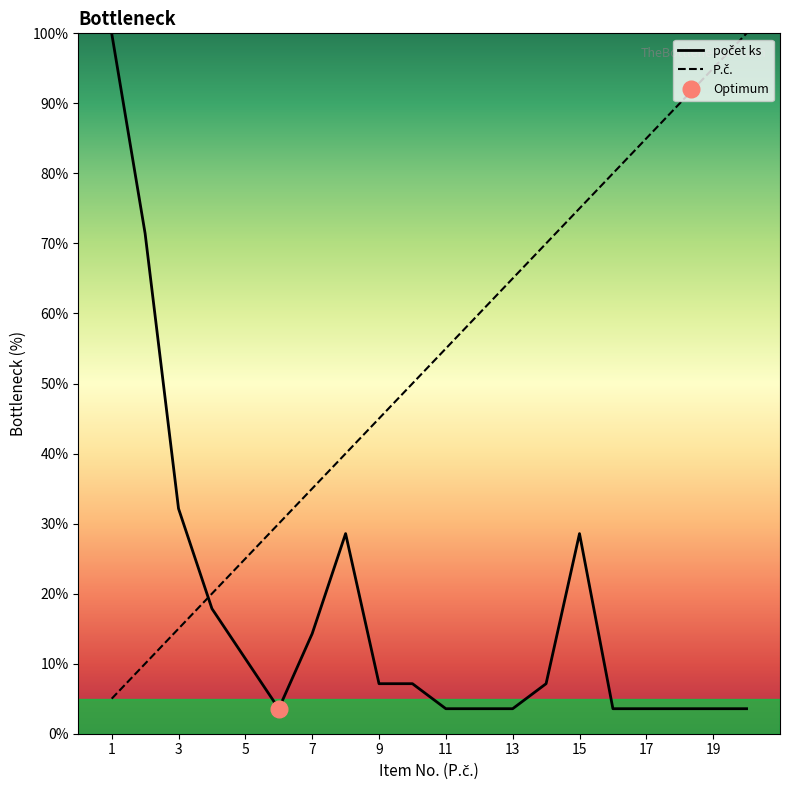

True or false: P.č. has more than 2 interior local peaks.

False